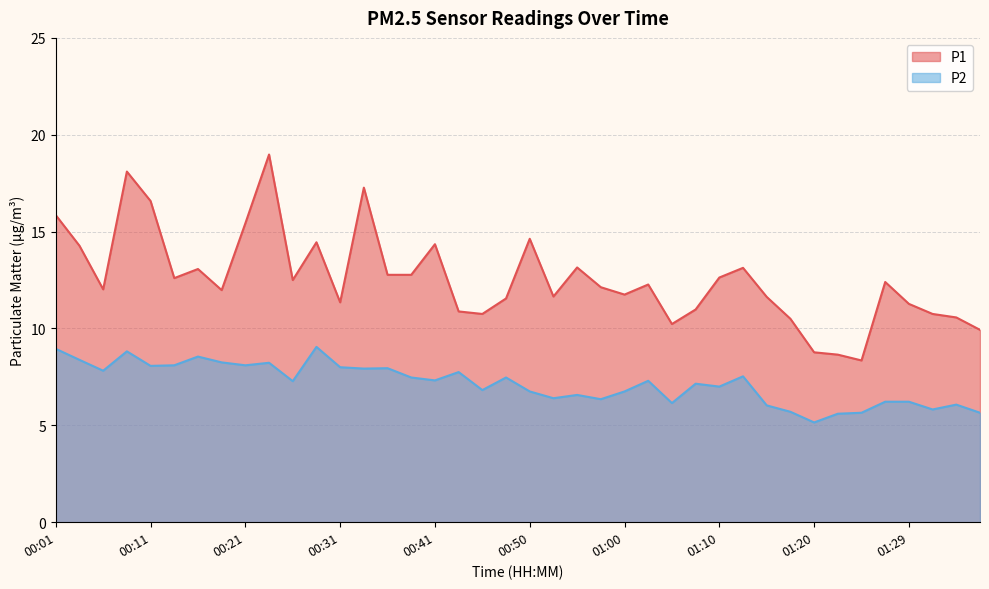

Rank the categories by P1 value from highest to lowest.

00:23, 00:08, 00:33, 00:11, 00:01, 00:21, 00:50, 00:28, 00:41, 00:03, 00:55, 01:12, 00:16, 00:36, 00:38, 01:10, 00:13, 00:26, 01:27, 01:03, 00:58, 00:06, 00:18, 01:00, 00:53, 01:15, 00:48, 00:31, 01:29, 01:08, 00:43, 00:45, 01:32, 01:34, 01:17, 01:05, 01:37, 01:20, 01:22, 01:25